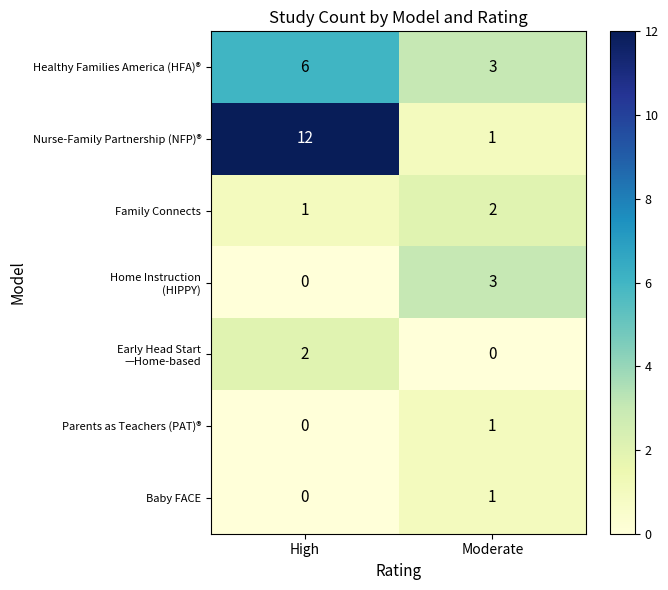

The value of Baby FACE at Moderate is 1. True or false?

True